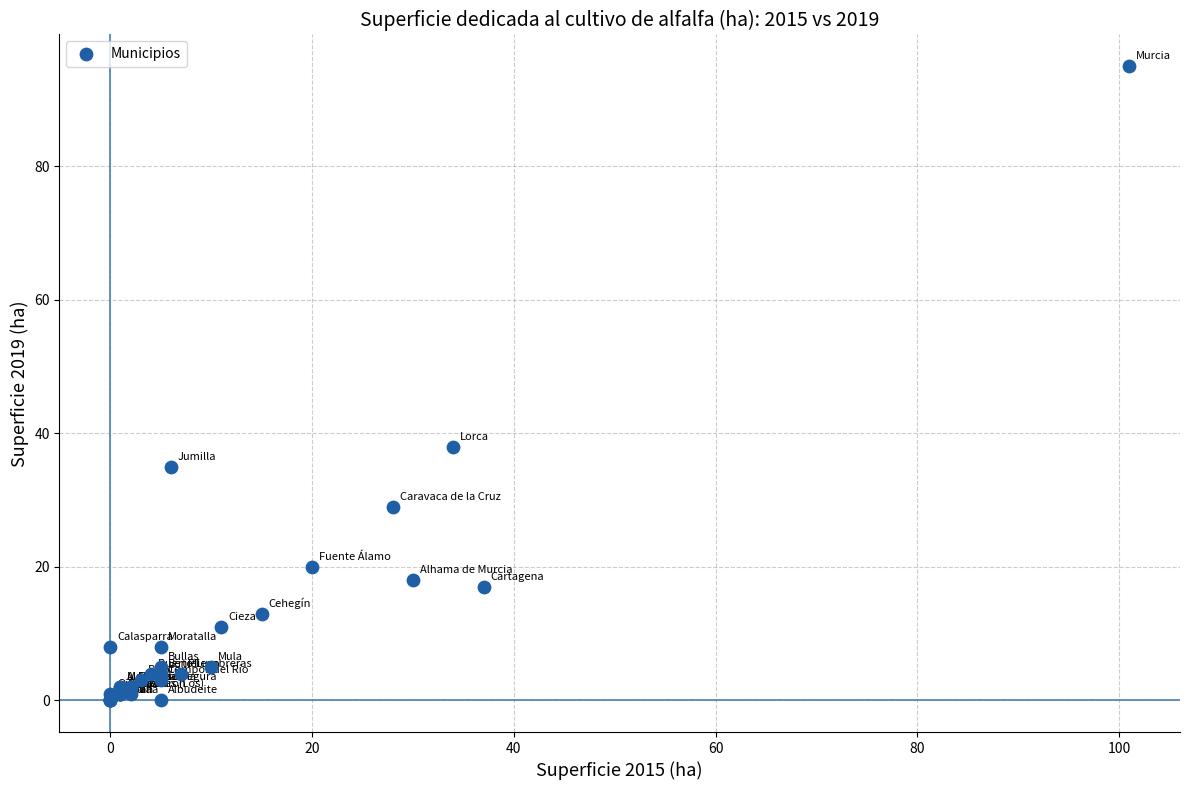

What Y value in the scatter plot is closest to 47?

38